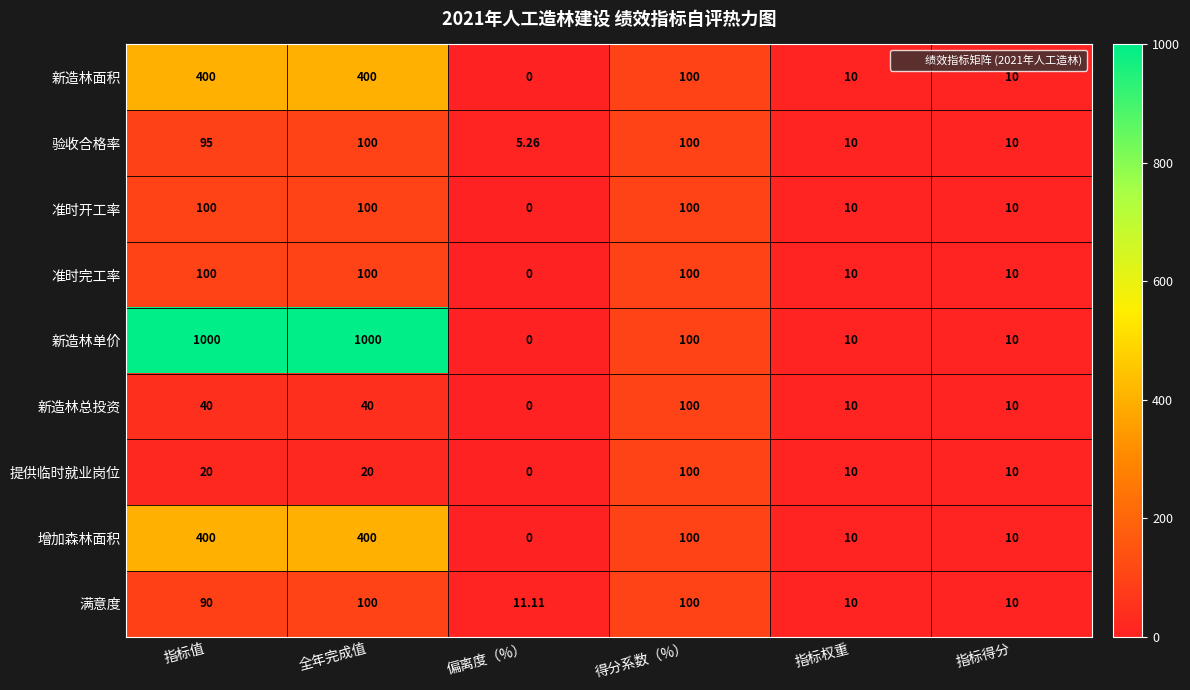

How many positive values does the 准时完工率 series have?

5